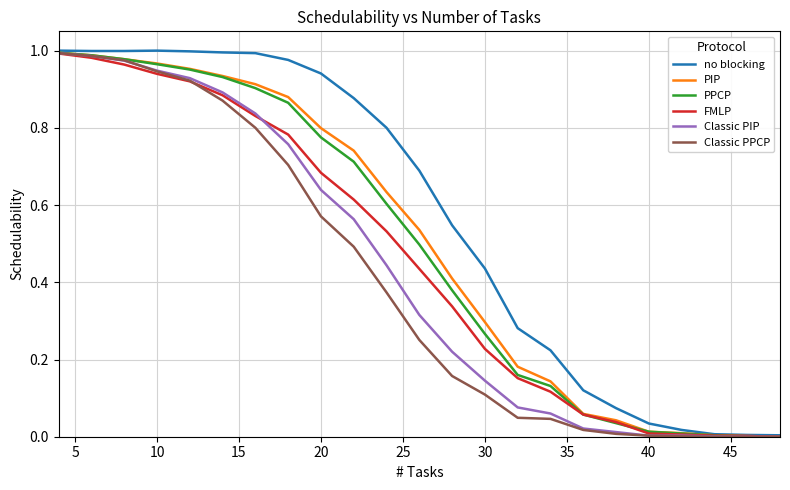

Which series has the largest range (max minus min)?

no blocking